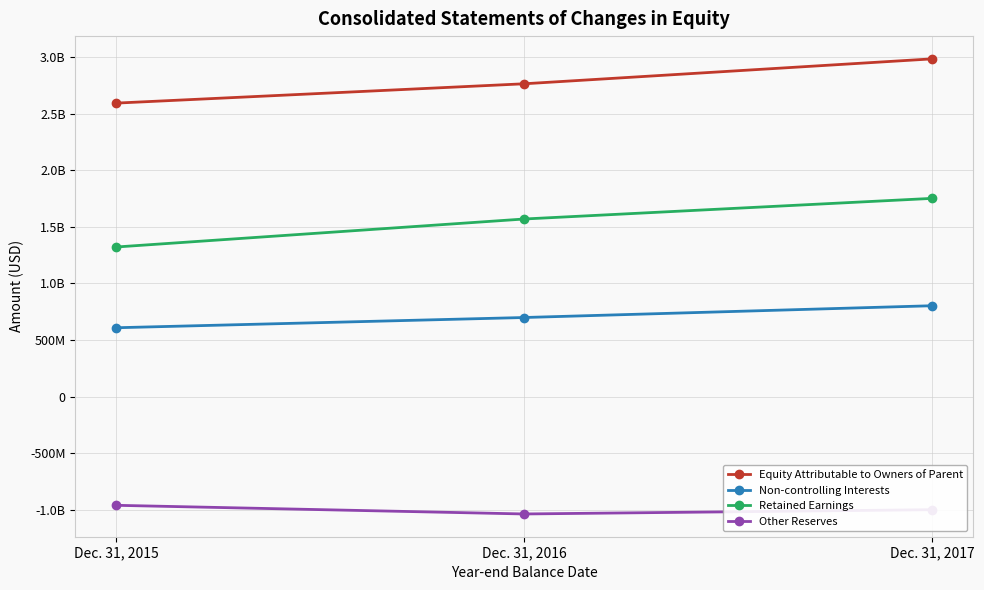

Is this an area chart (filled region under the line)?

No